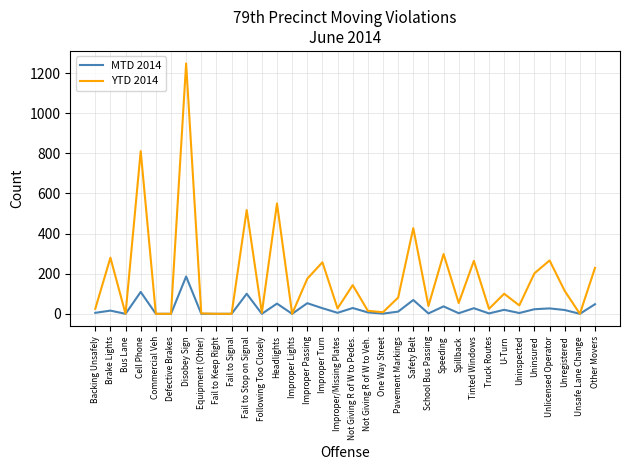

How many values in the YTD 2014 series are below 81?

17